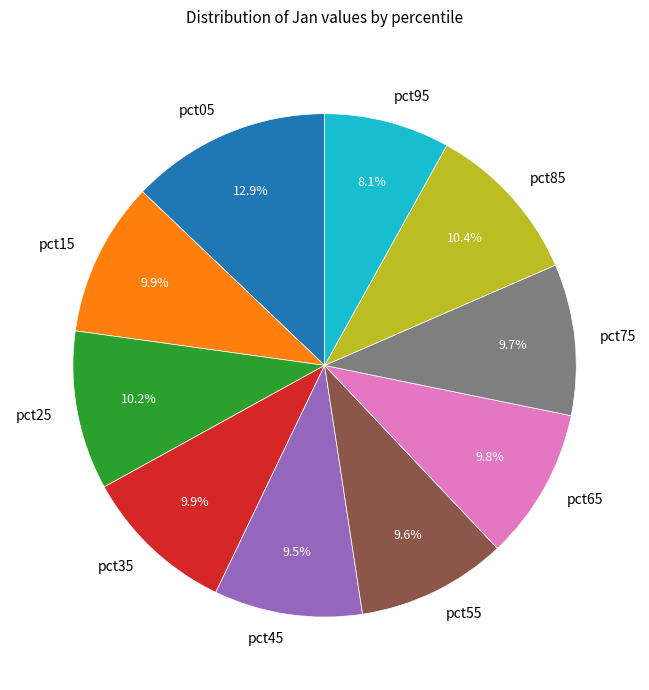

How much of the chart is everything except pct85?

89.6%